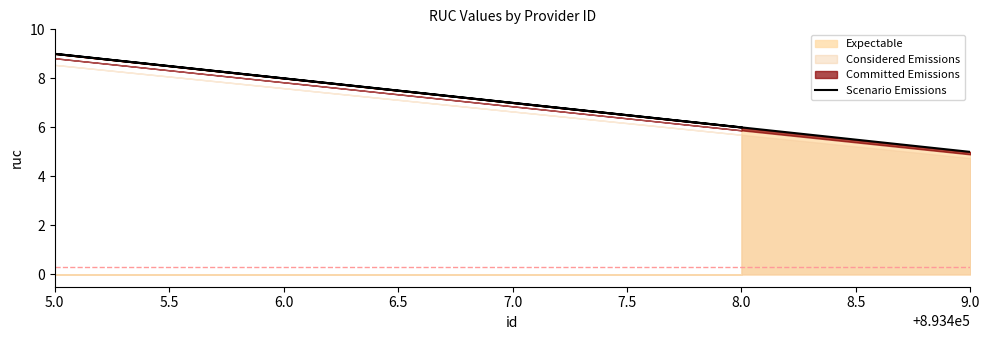

Rank the categories by Expectable value from lowest to highest.

9.0, 8.0, 7.0, 6.0, 5.0